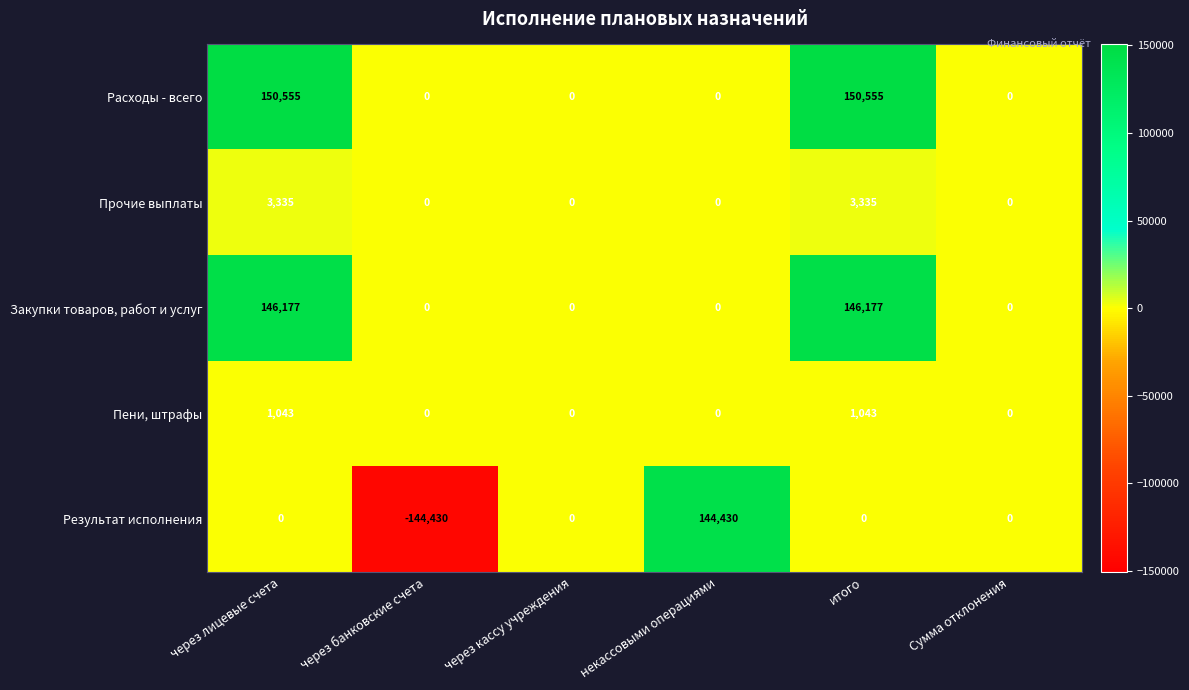

Rank the series at через лицевые счета from lowest to highest value.

Результат исполнения, Пени, штрафы, Прочие выплаты, Закупки товаров, работ и услуг, Расходы - всего